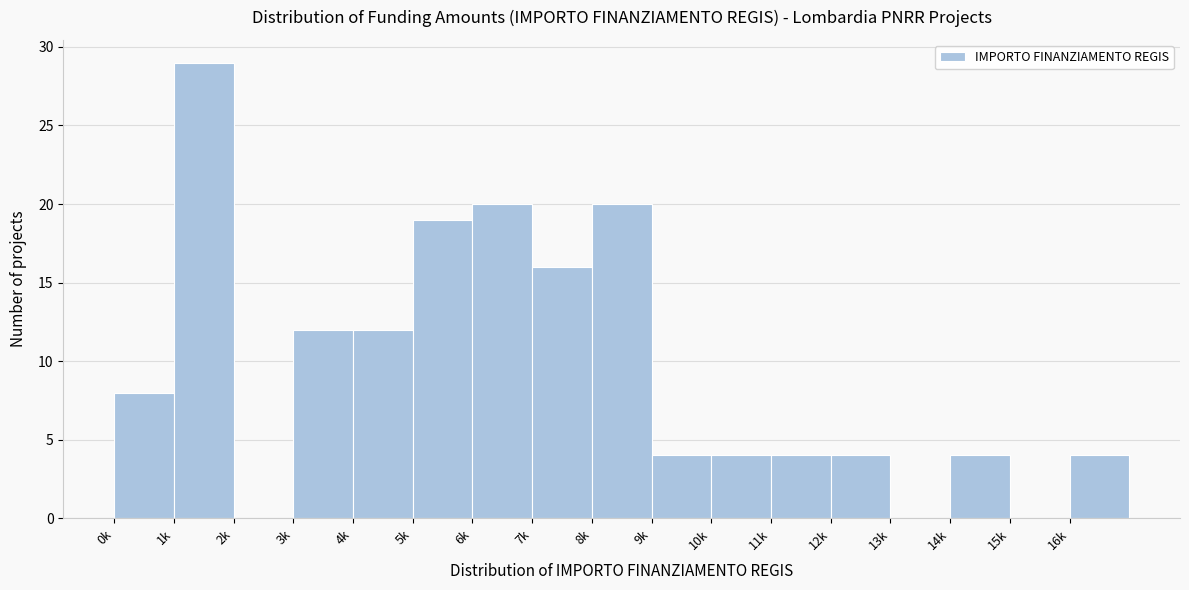

Reading left to right, list all the values displayed in this chart.

0k=8	1k=29	2k=0	3k=12	4k=12	5k=19	6k=20	7k=16	8k=20	9k=4	10k=4	11k=4	12k=4	13k=0	14k=4	15k=0	16k=4